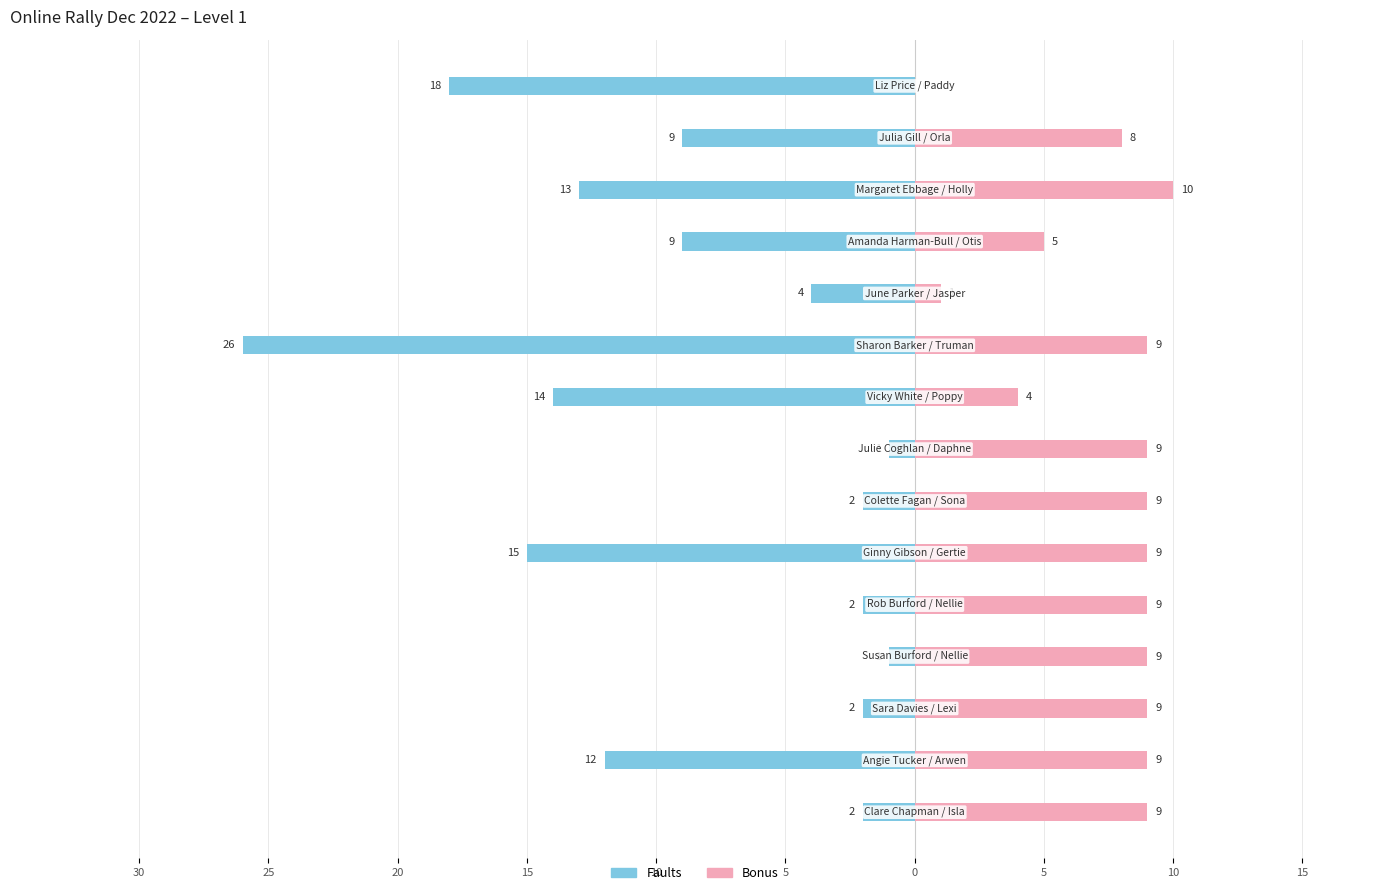

What is the label of the 10th bar from the right?

5